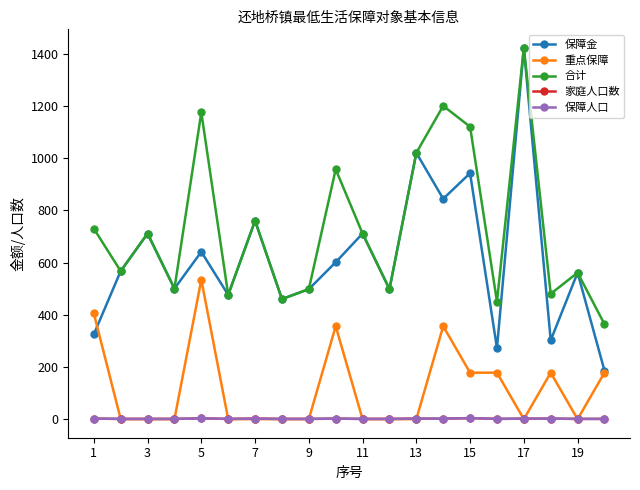

Does the chart have visible grid lines?

No